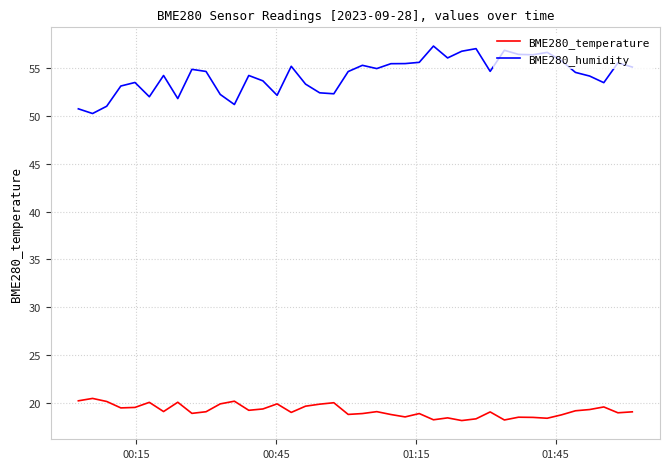

True or false: BME280_humidity and BME280_temperature cross at least once.

False